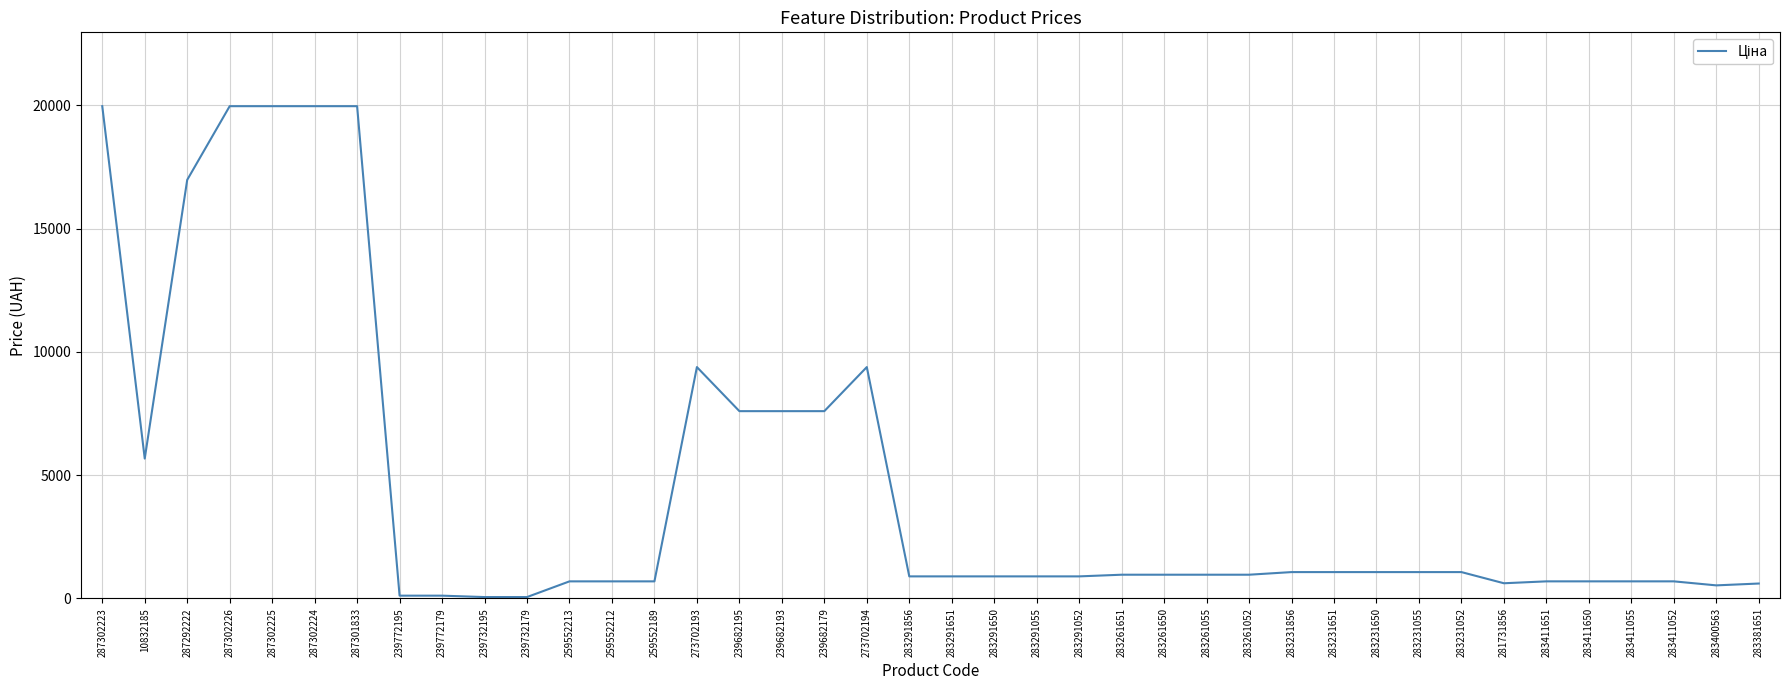

What is the average value?

4616.6